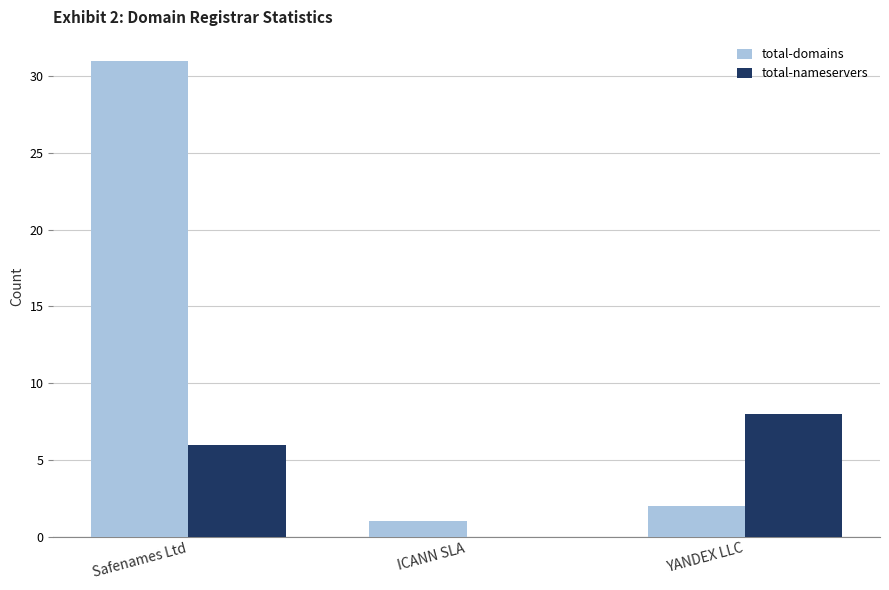

What is the sum of the total-nameservers values at Safenames Ltd and ICANN SLA?

6